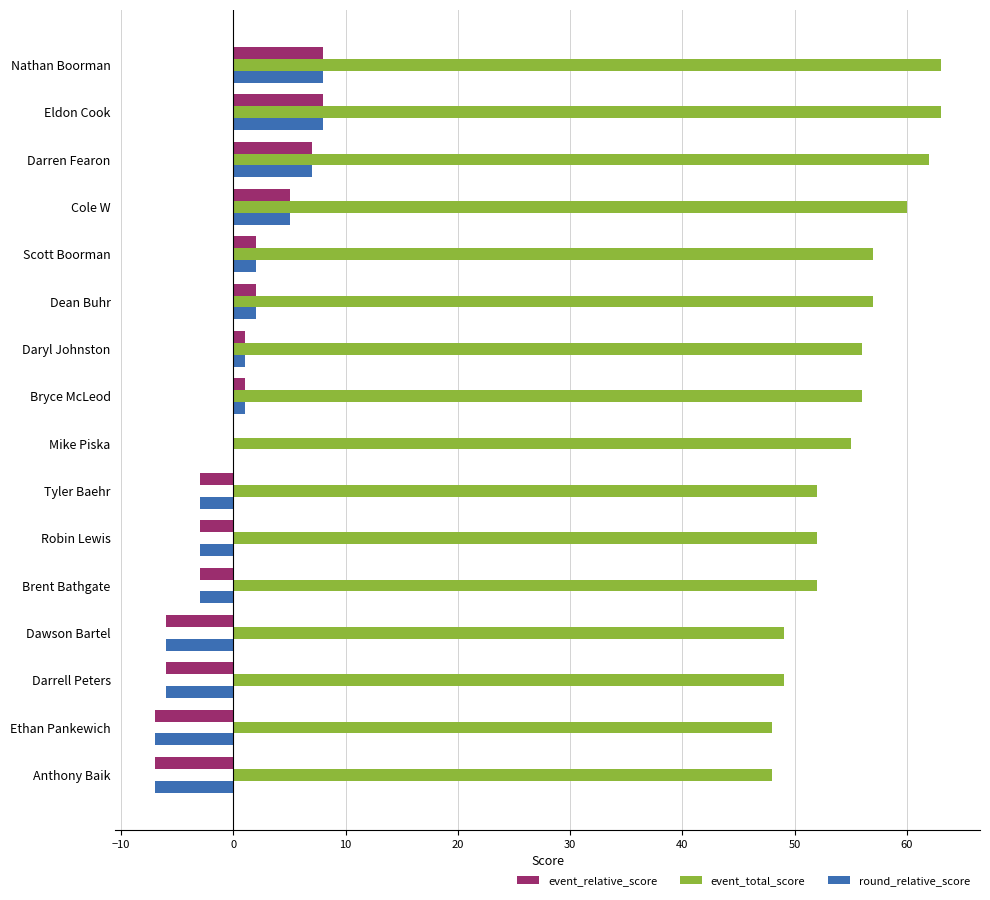

Which series has the largest total across all categories?

event_total_score